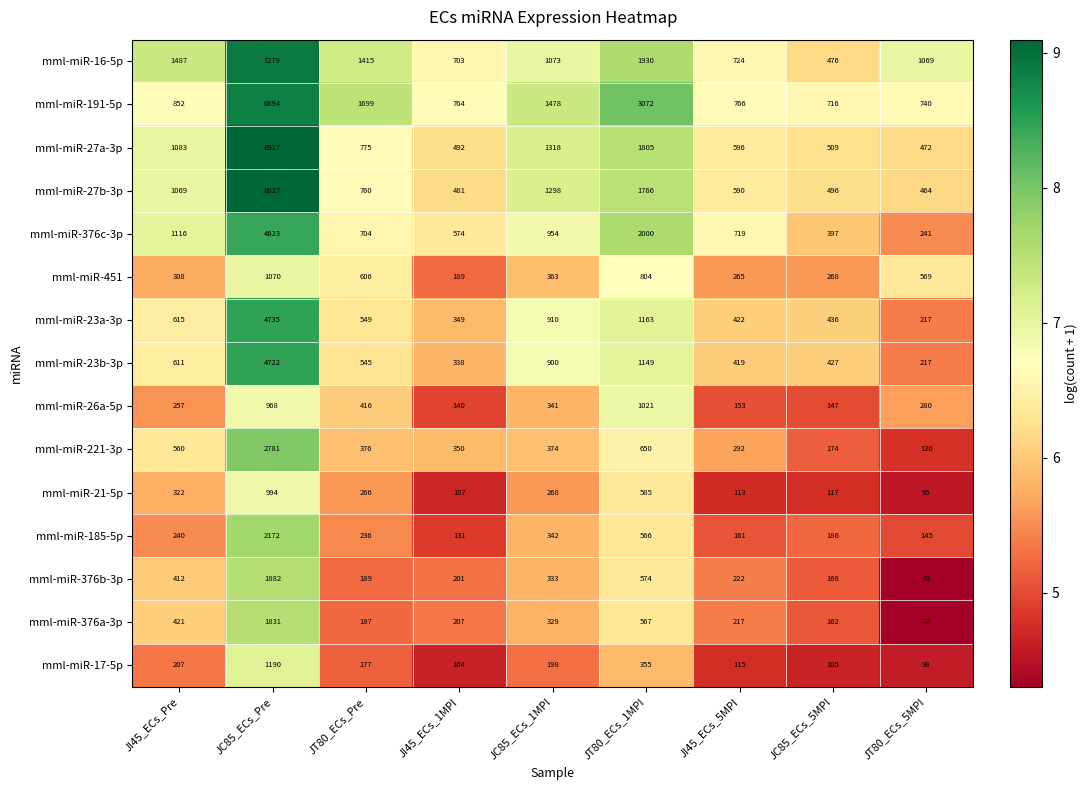

Which category has the lowest value across all series?

JT80_ECs_5MPI